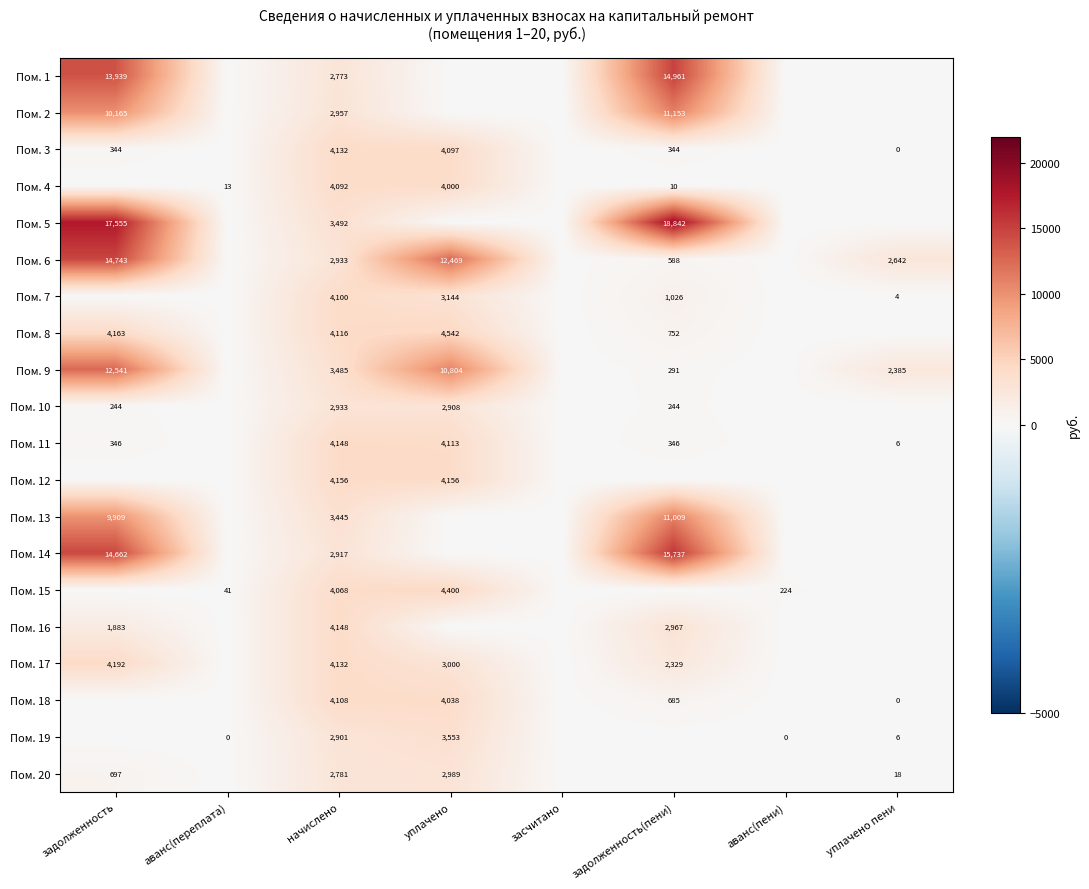

What is the total value across all series at начислено?

71817